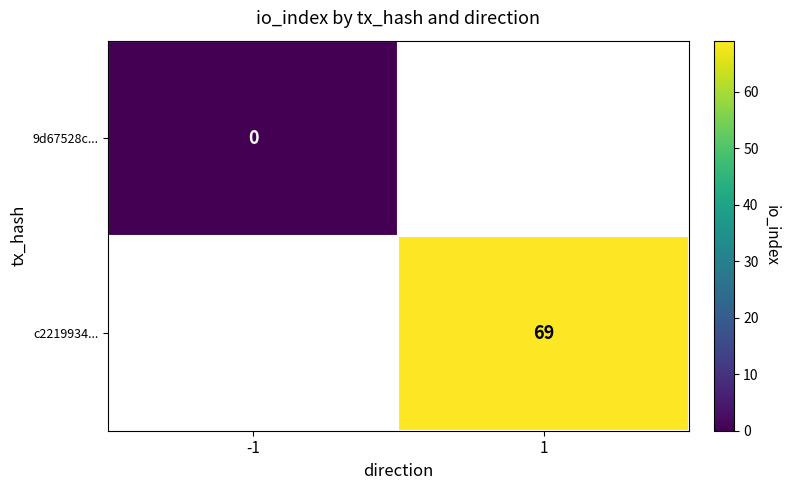

True or false: c2219934... has a value of 69 at 1.

True